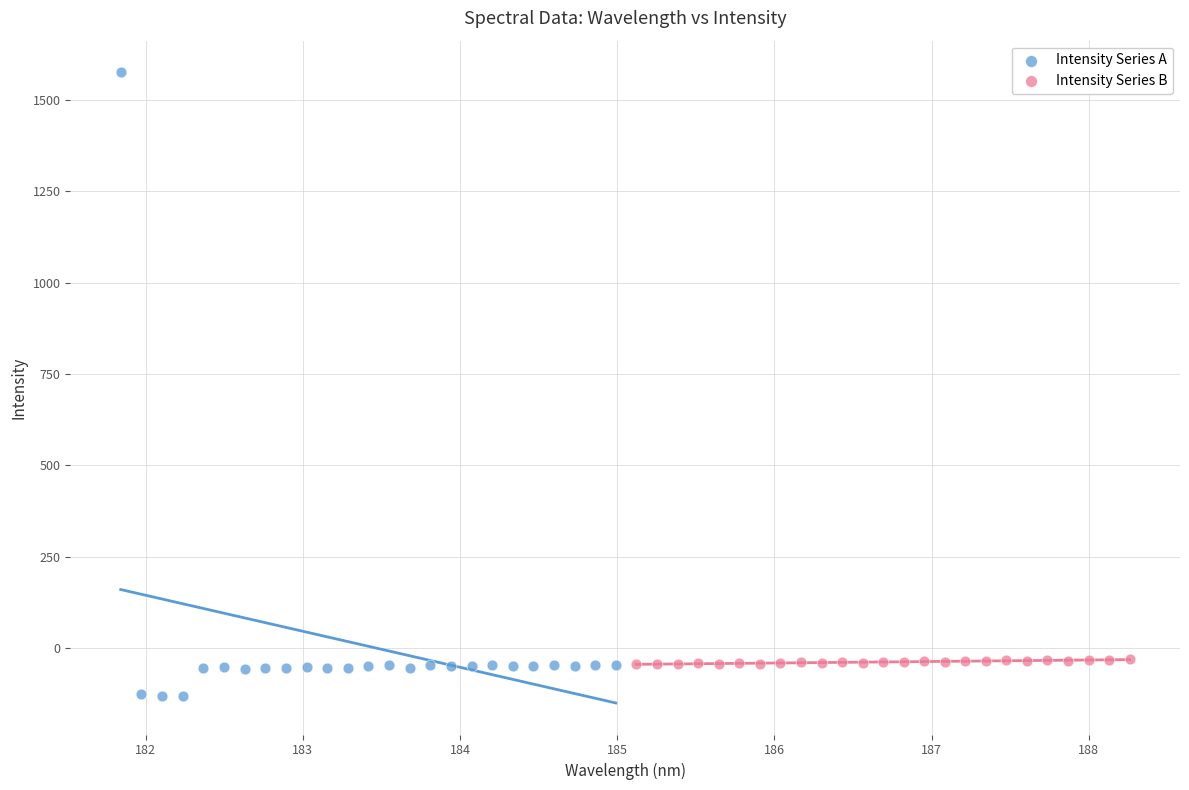

Which series reaches the maximum Y coordinate?

Intensity Series A